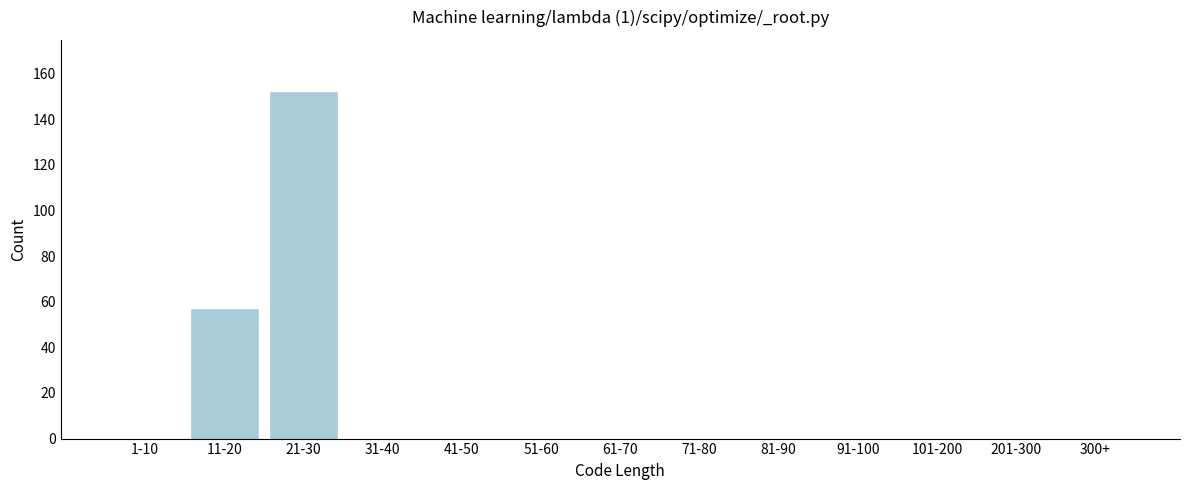

Reading left to right, extract all data points from this chart.

1-10=0	11-20=57	21-30=152	31-40=0	41-50=0	51-60=0	61-70=0	71-80=0	81-90=0	91-100=0	101-200=0	201-300=0	300+=0